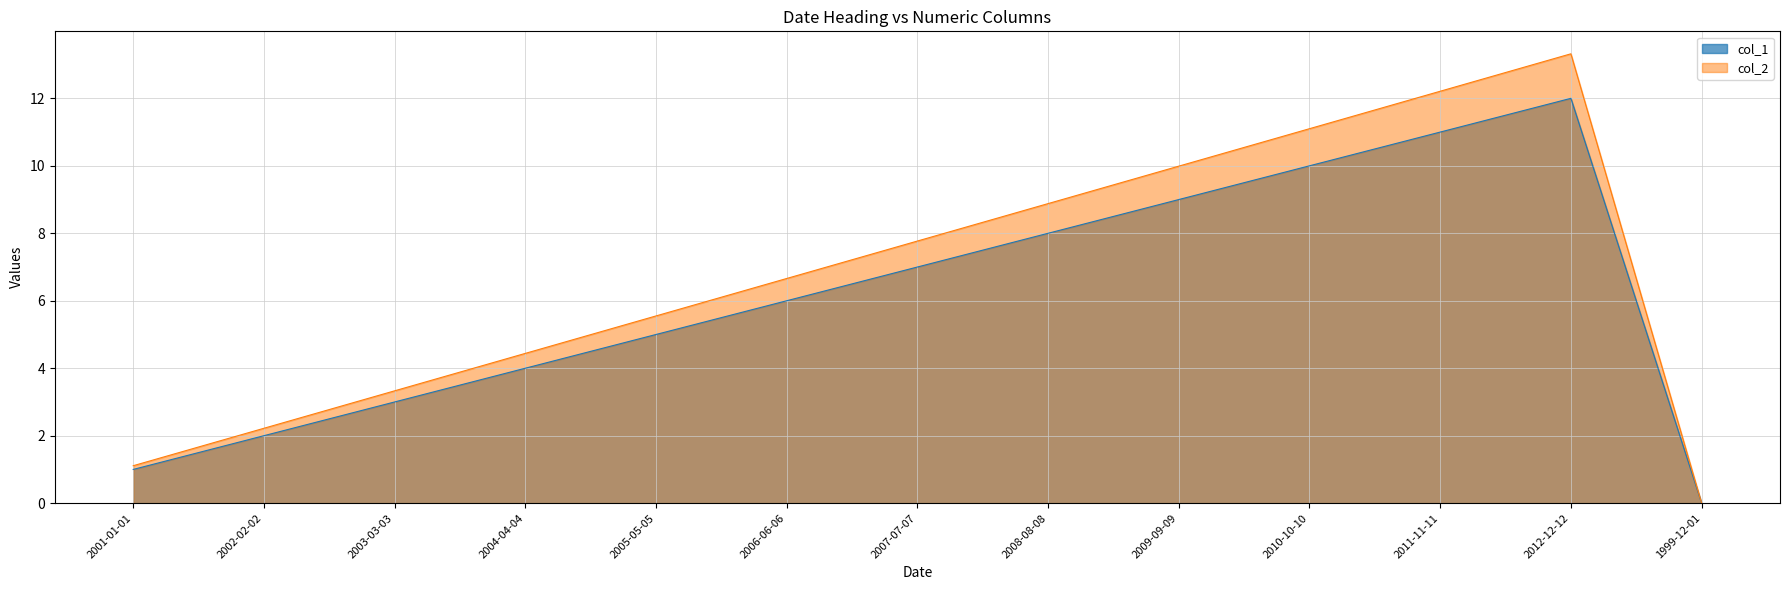

What position from the left is 2008-08-08?

8